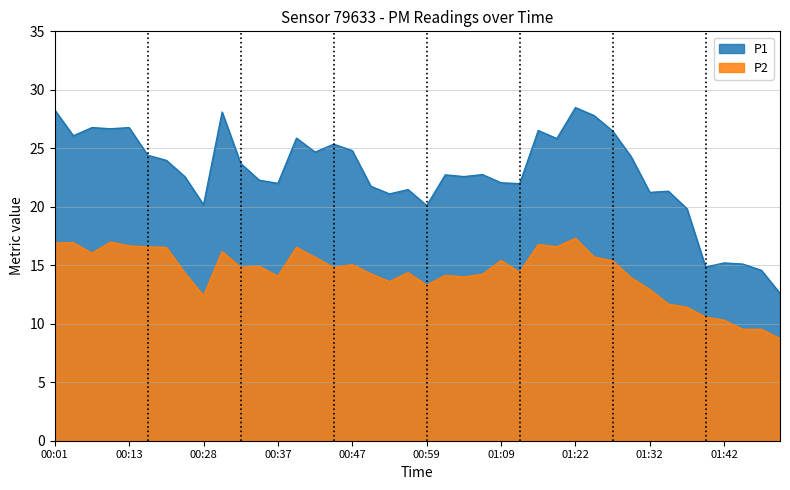

True or false: P2 and P1 intersect in this chart.

False